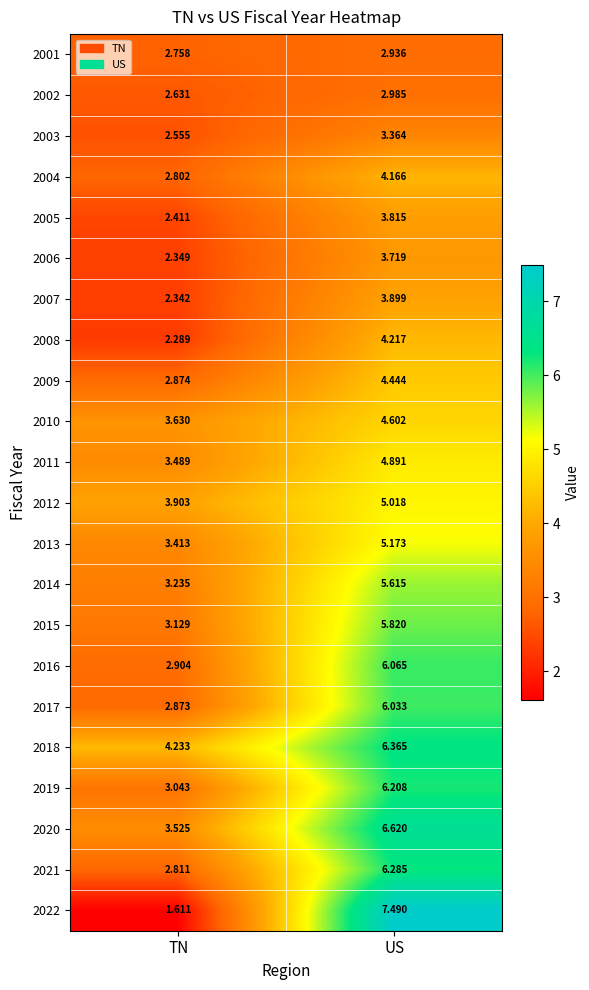

Which category has the highest value across all series?

US